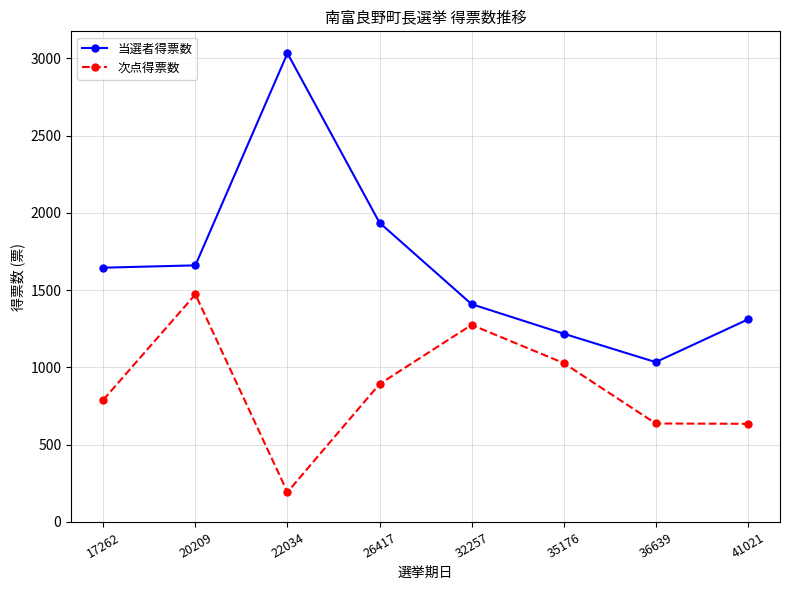

True or false: 当選者得票数 has a value of 1034 at 36639.

True